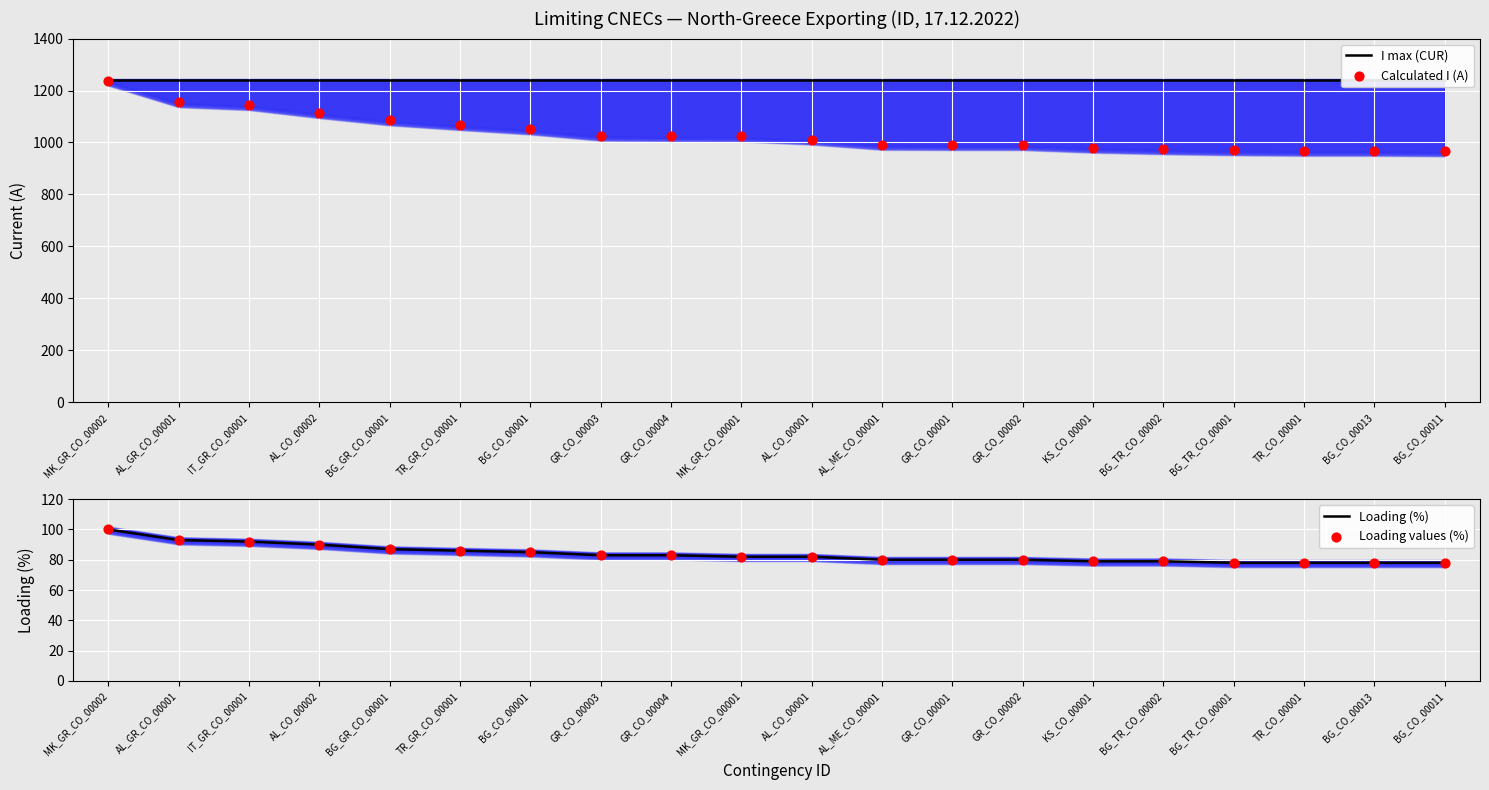

What is the total value across all series at BG_CO_00001?

2460